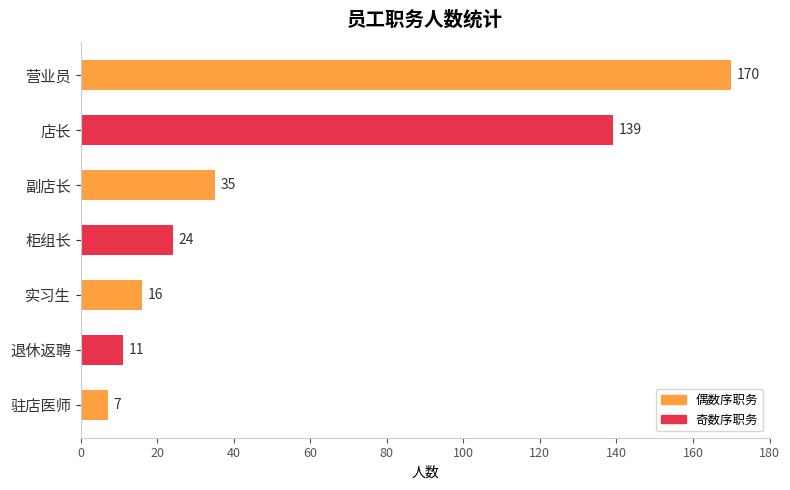

How many values are below 24?

3